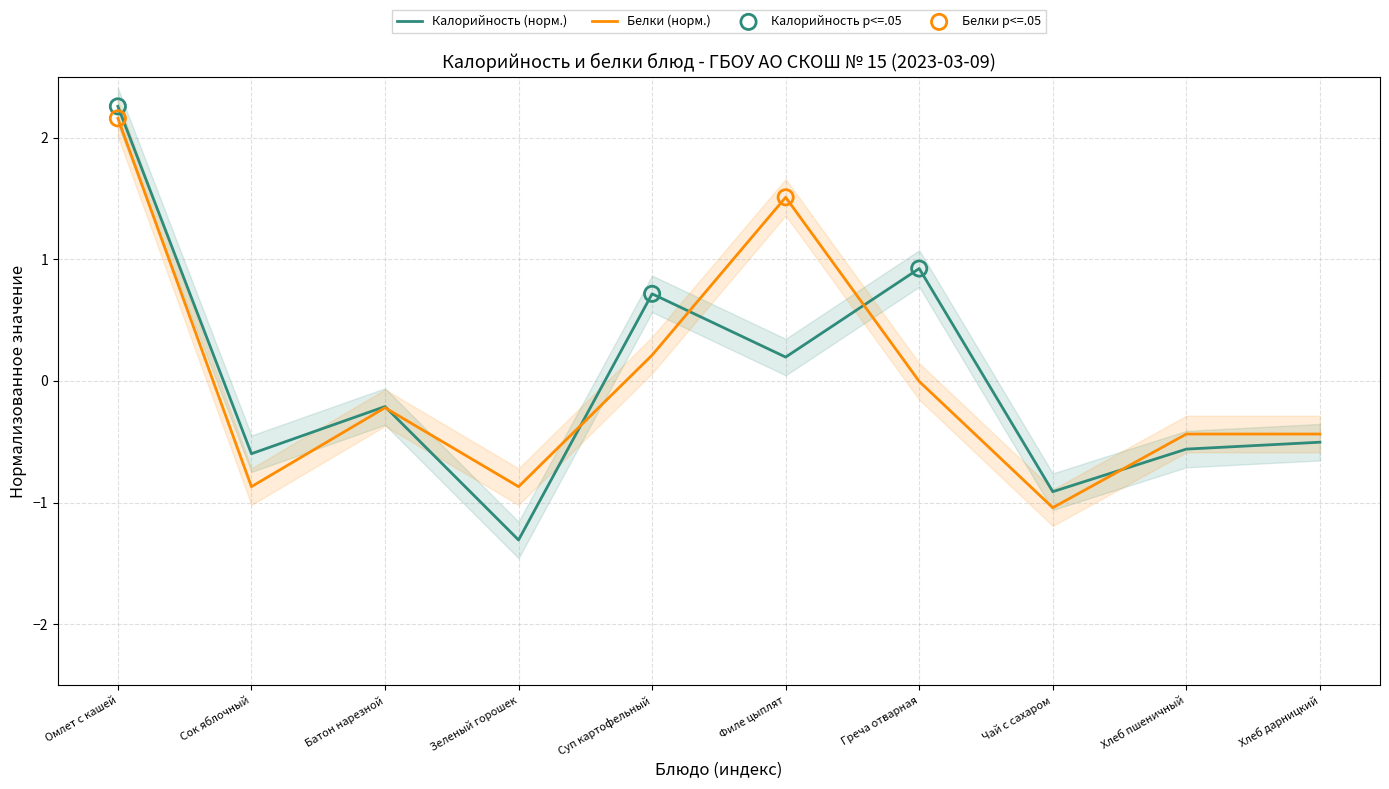

What are all the series names shown in the legend?

Калорийность, Белки